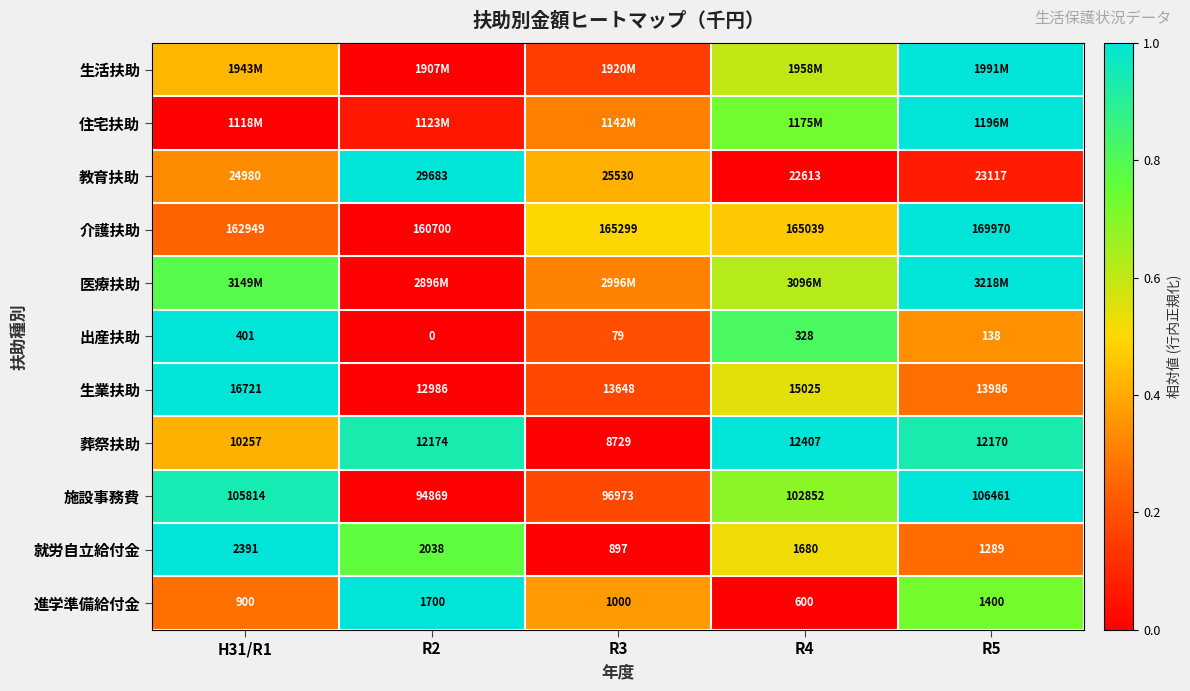

Which has a higher value, R4 or R3?

R4